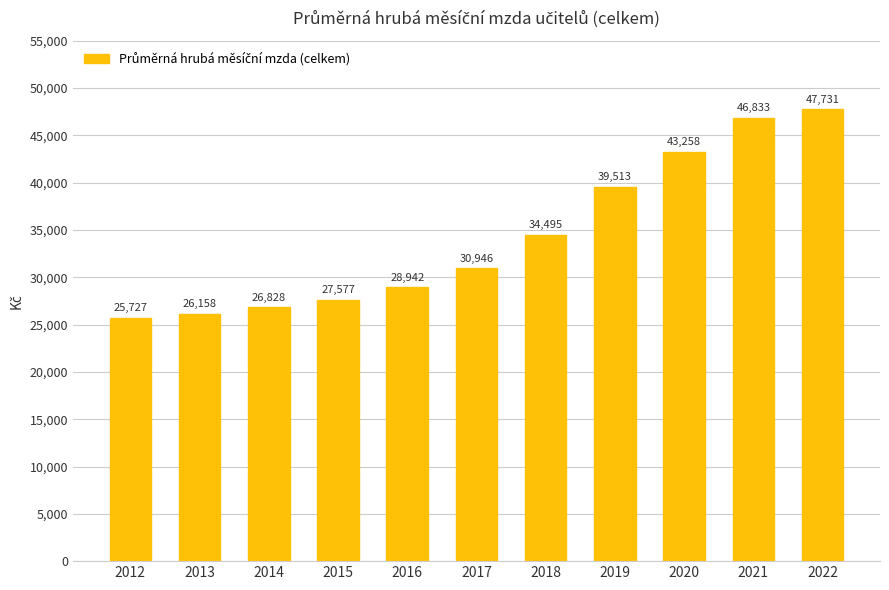

True or false: the data shows 39513.8 at 2019.

True